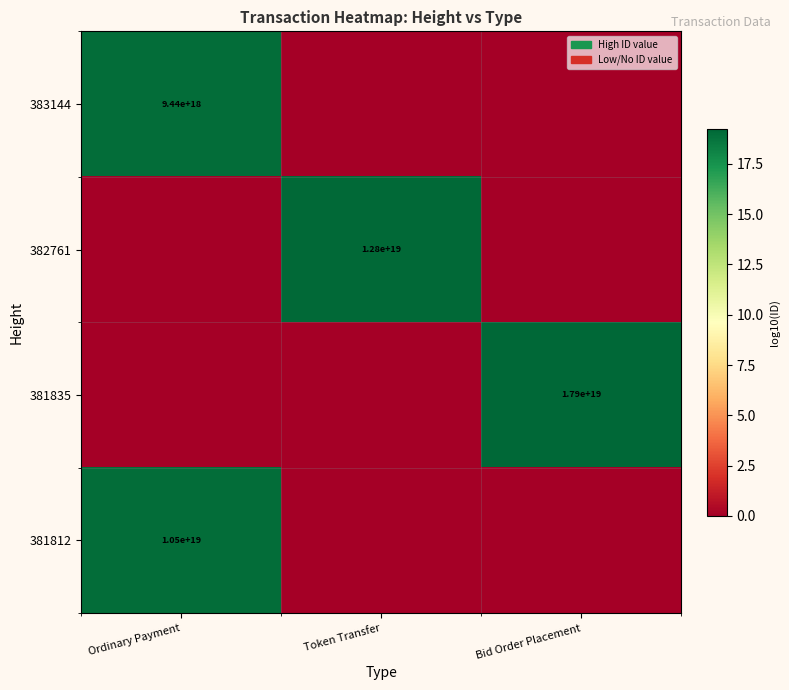

The 383144 series shows 14927984169371727872 at Ordinary Payment. True or false?

False